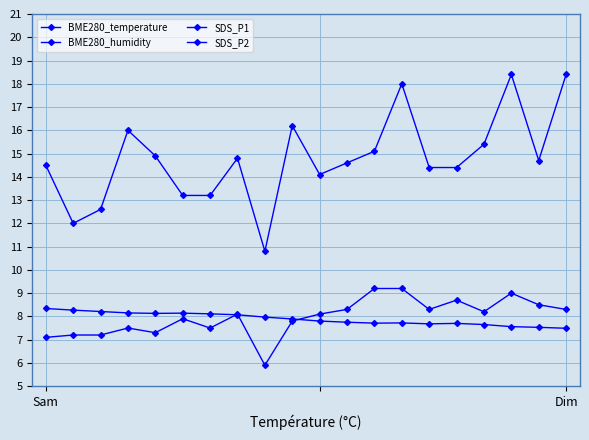

Between 16 and 18, which series saw the biggest shift?

SDS_P1